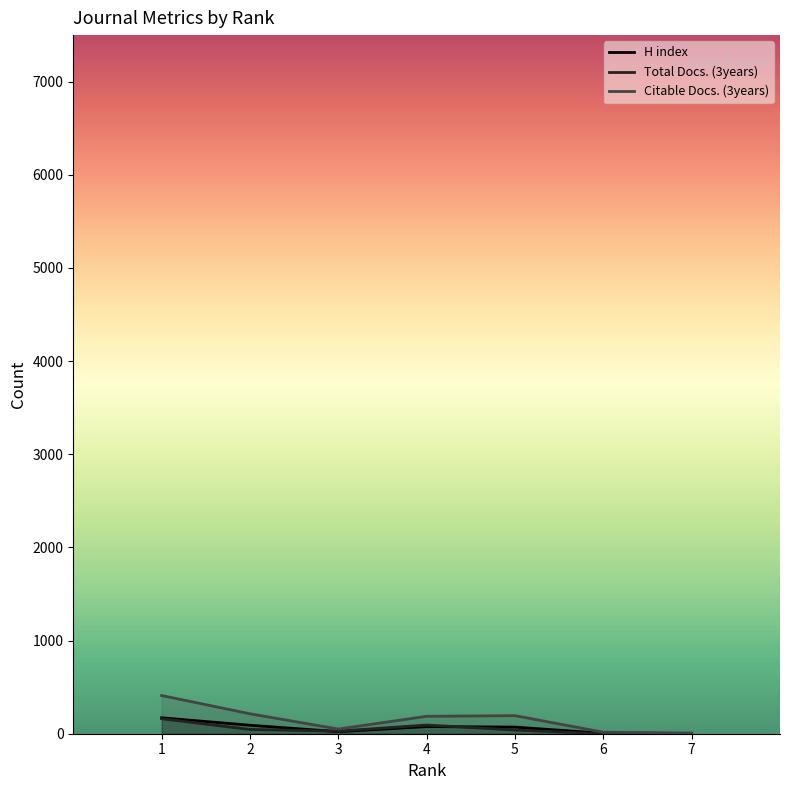

Which series has the widest spread of values?

Citable Docs. (3years)